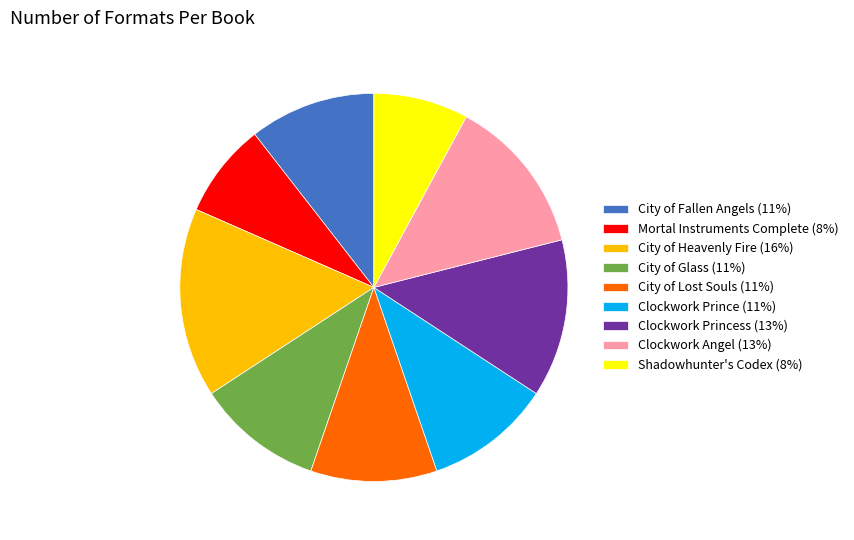

Which slice is the largest?

City of Heavenly Fire (16%)